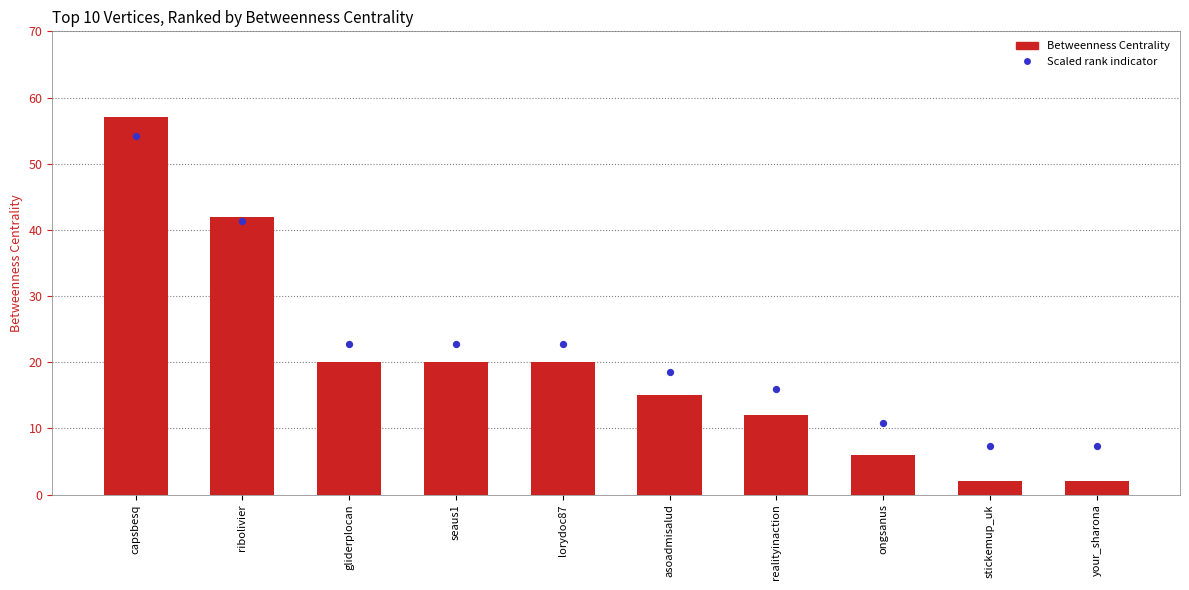

At how many categories does at least one series exceed 6?

10